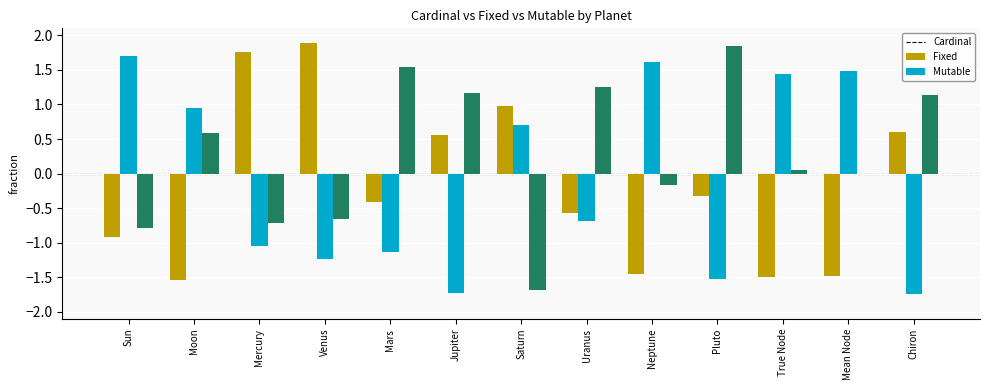

What is the sum of all Fixed values?

-1.2